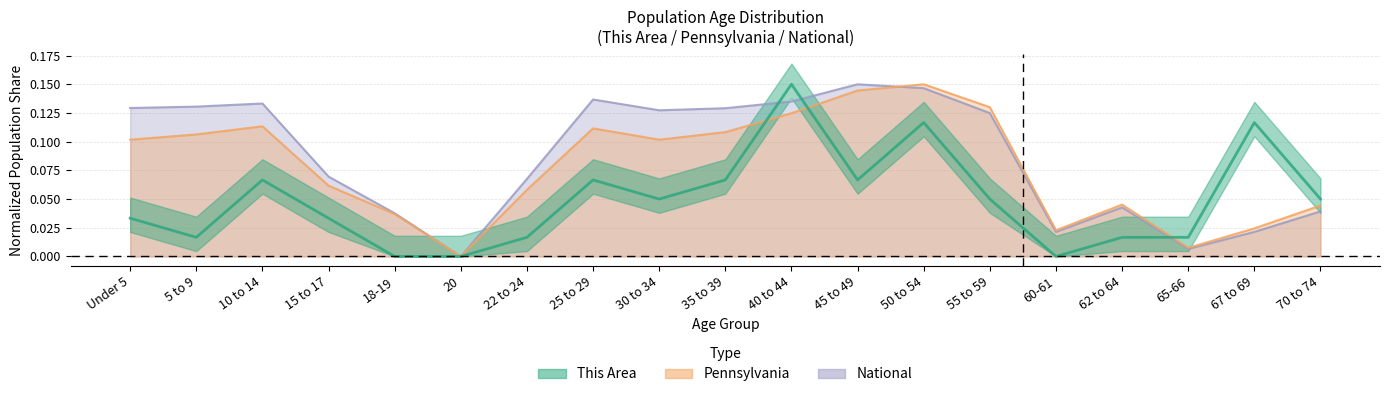

Count the number of categories in the chart.

19